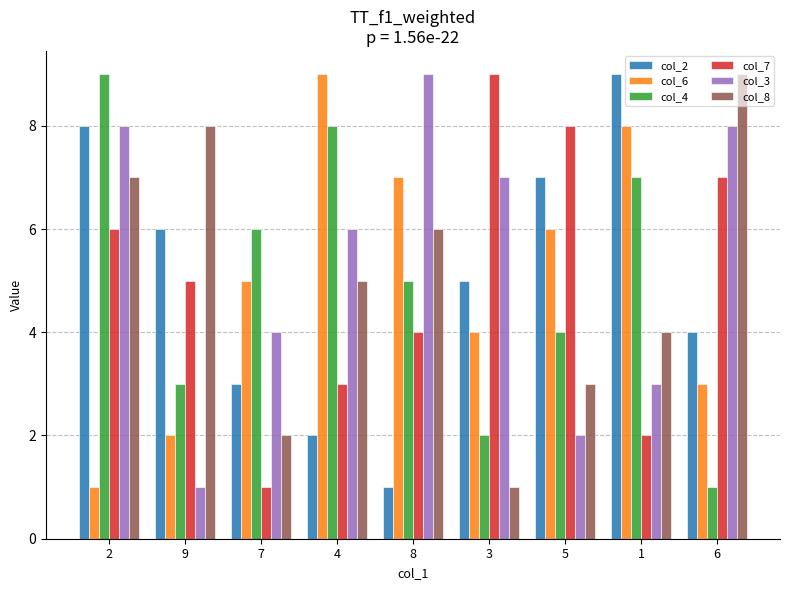

The col_6 series shows 2 at 8. True or false?

False